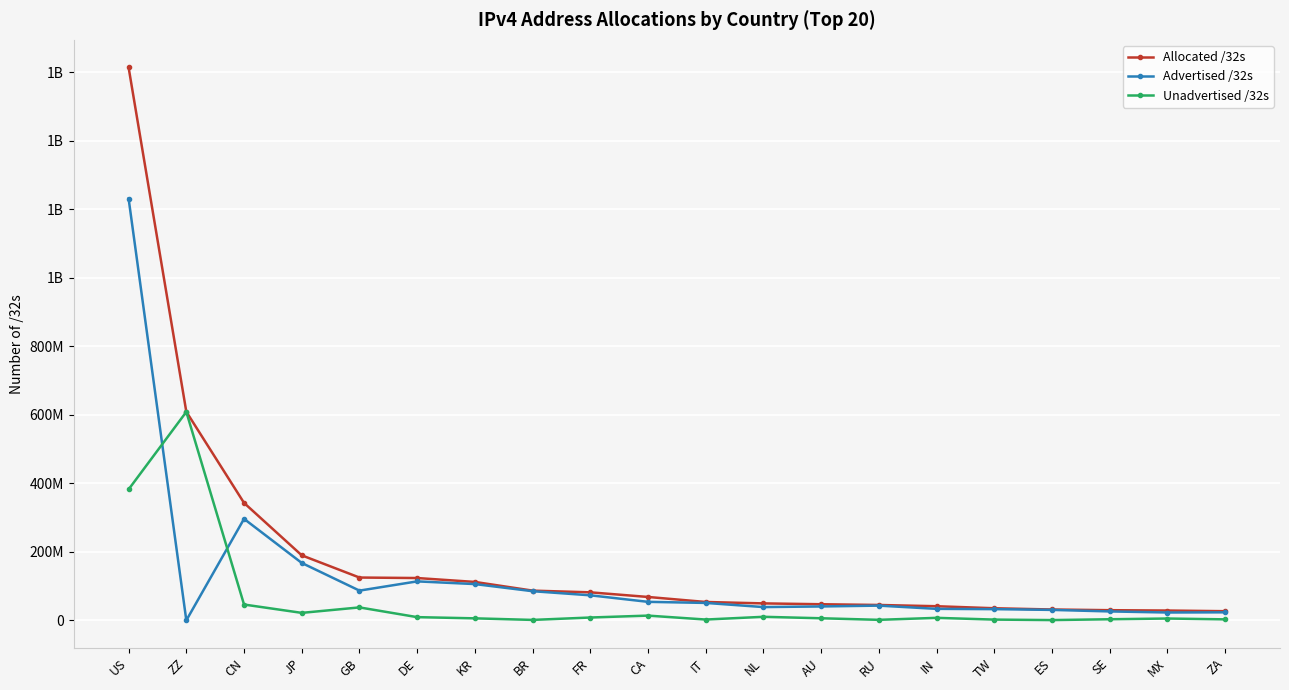

What is the difference between the highest and lowest values at TW?

33113344